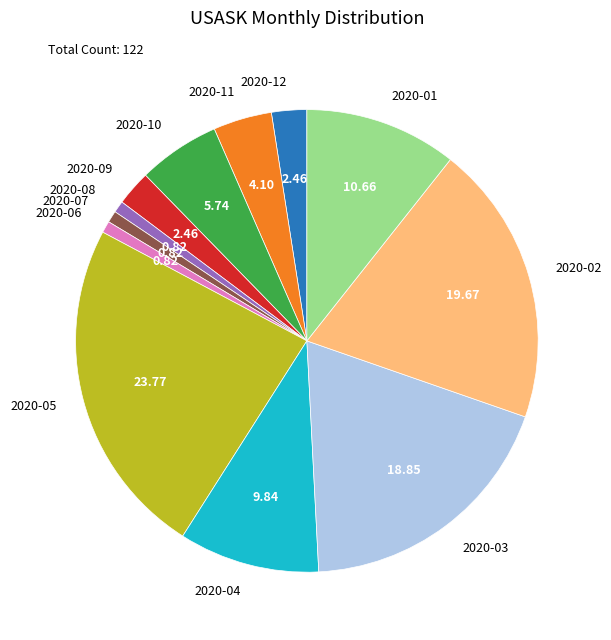

How many segments does this pie chart have?

12